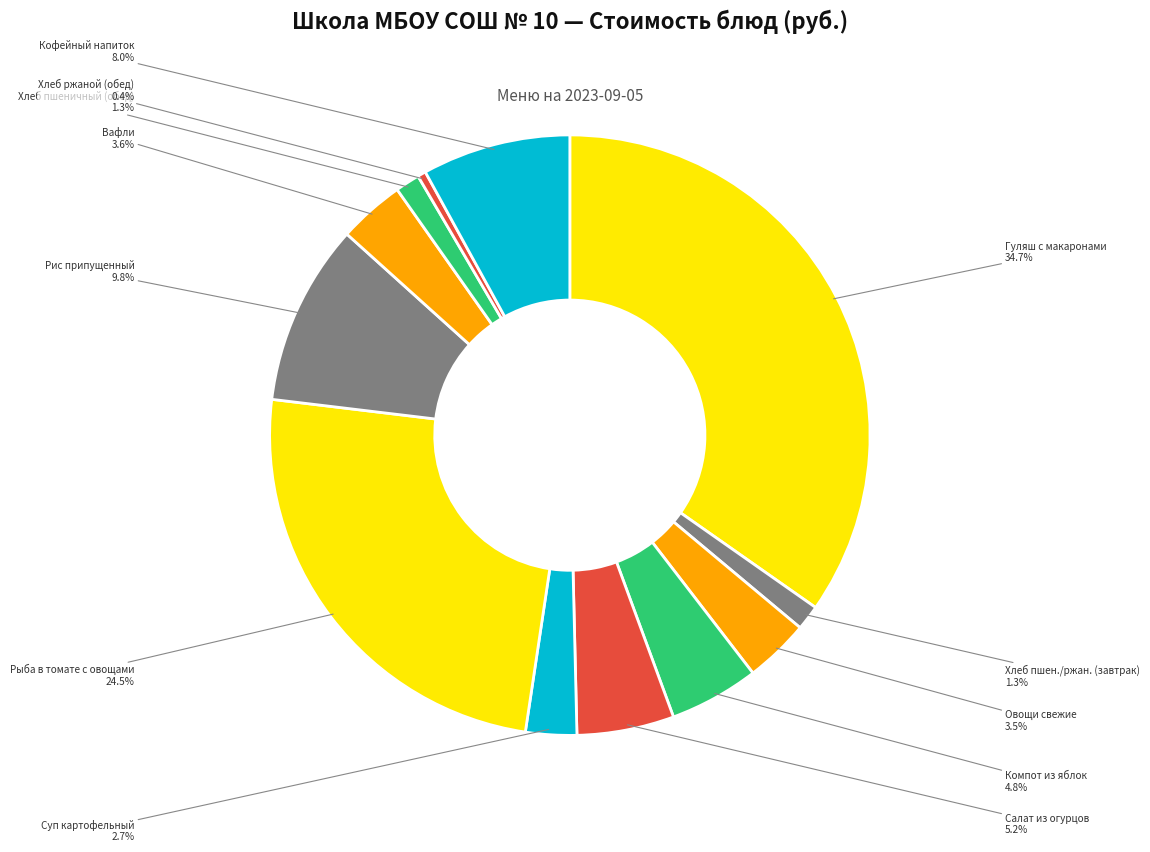

What percentage is NOT represented by Вафли?

96.4%